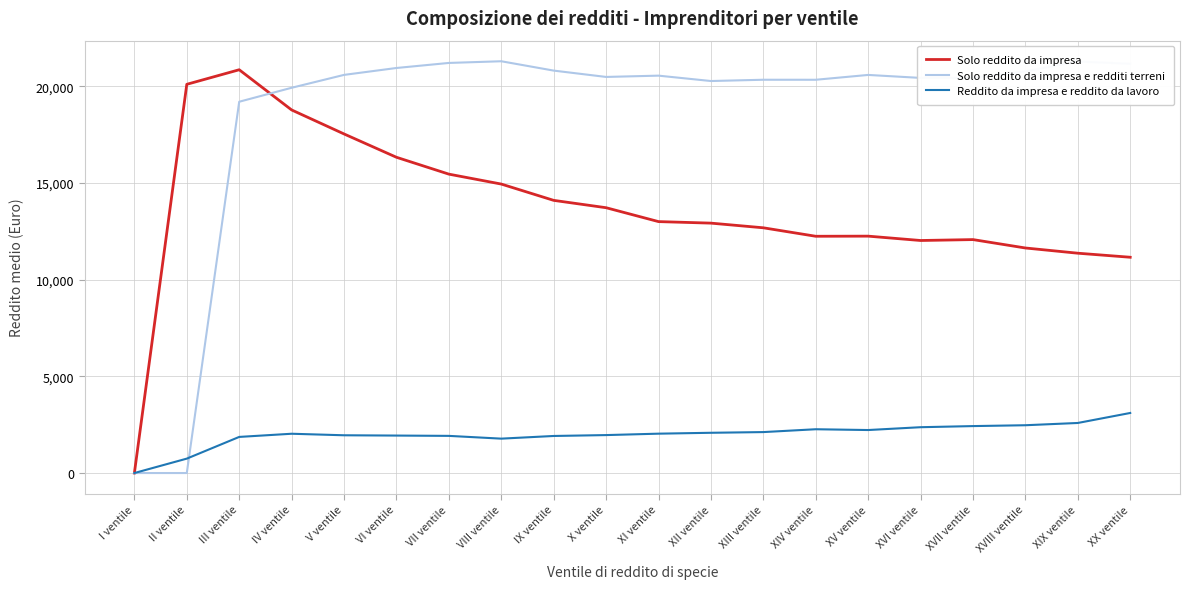

What is the average value of the Reddito da impresa e reddito da lavoro series?

1989